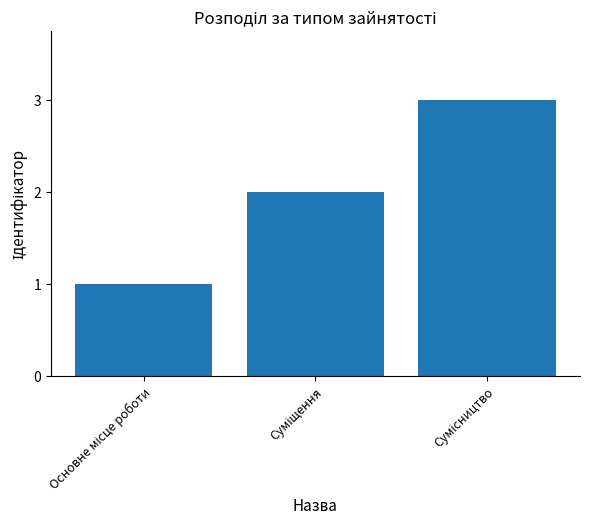

What is the sum of all values?

6